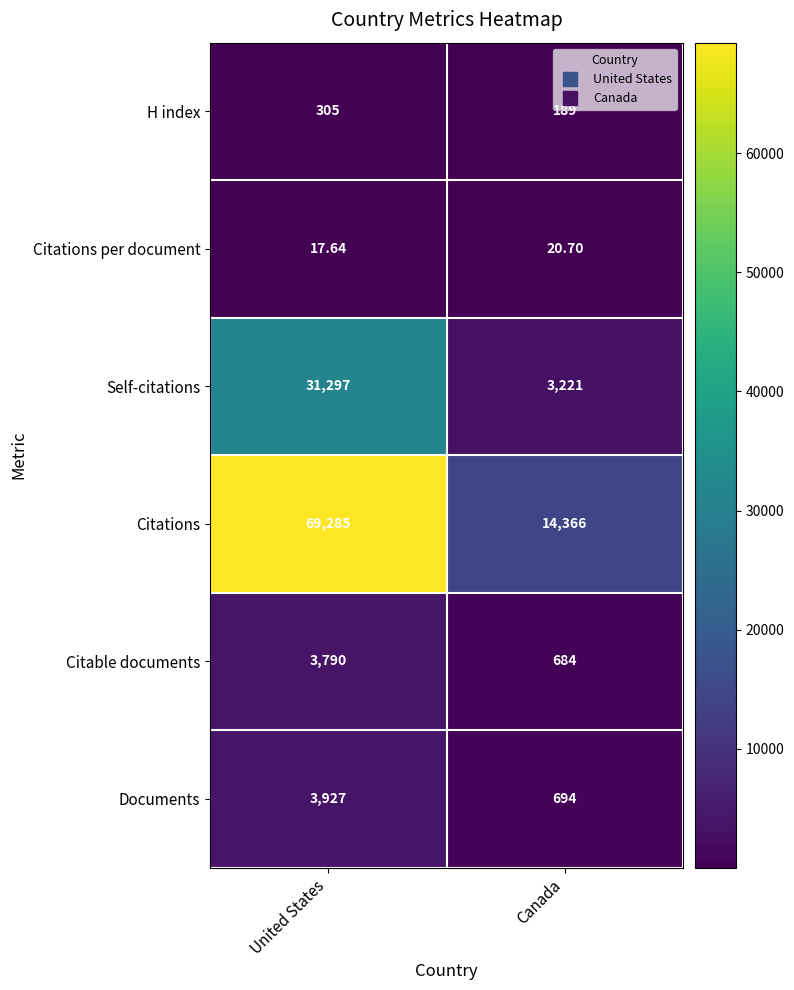

At Canada, list the series in order from largest to smallest.

Citations, Self-citations, Documents, Citable documents, H index, Citations per document